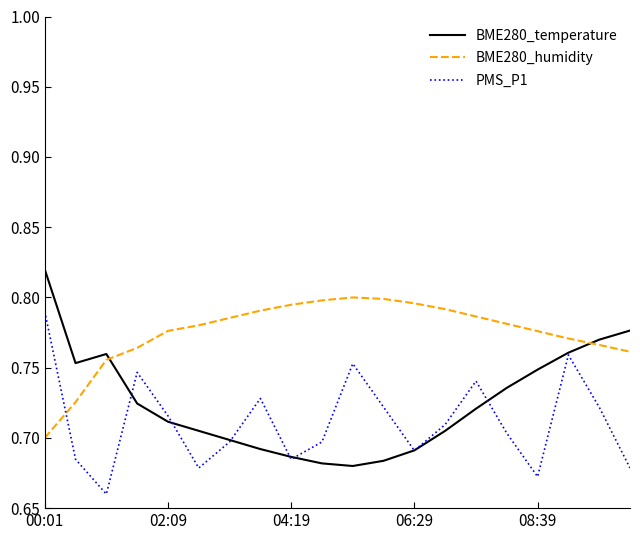

At how many categories does at least one series exceed 0?

20